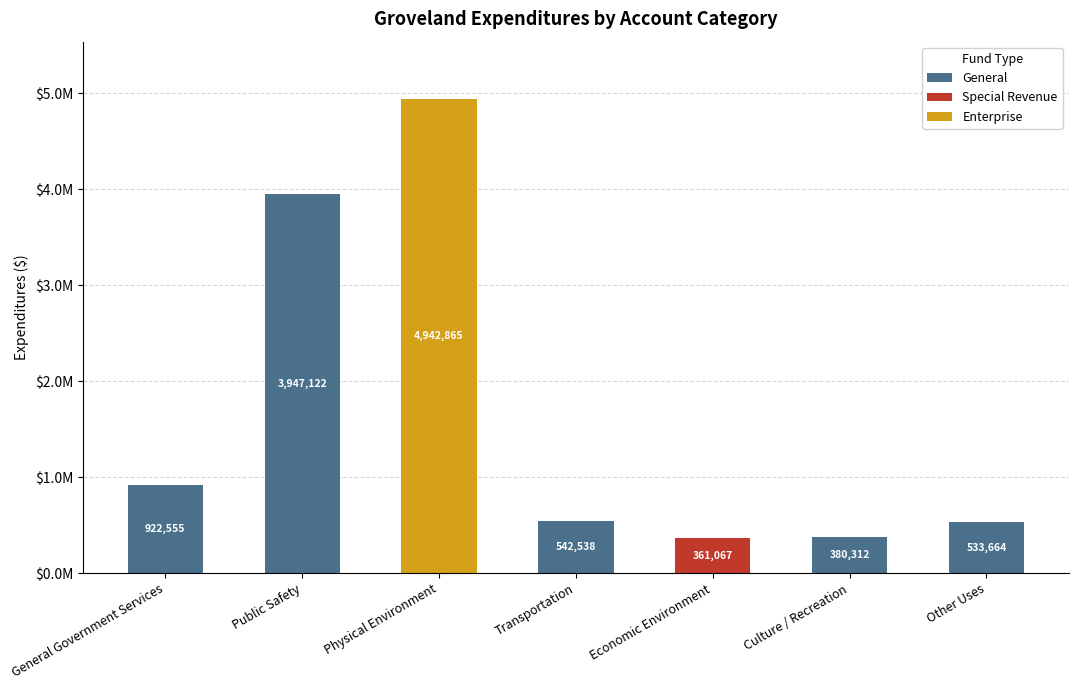

At which label is General closest to 1973561?

General Government Services